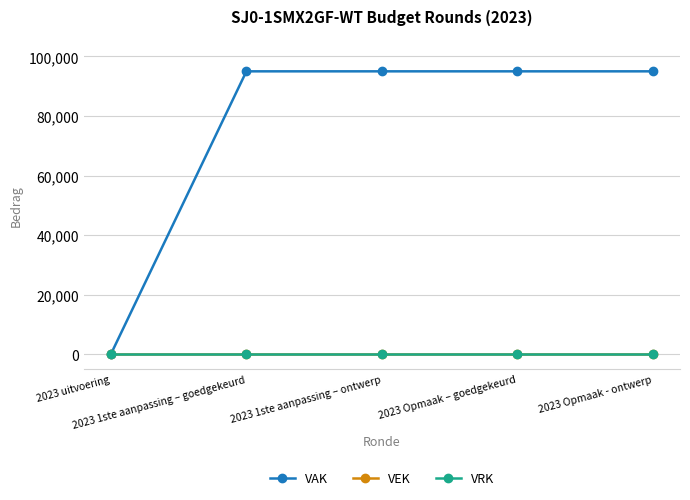

Does the chart have visible grid lines?

Yes